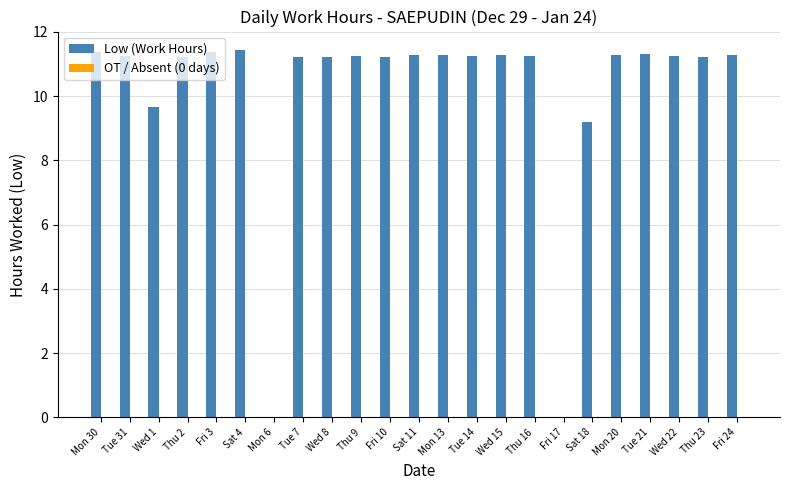

Which has a higher value, Mon 13 or Fri 17?

Mon 13